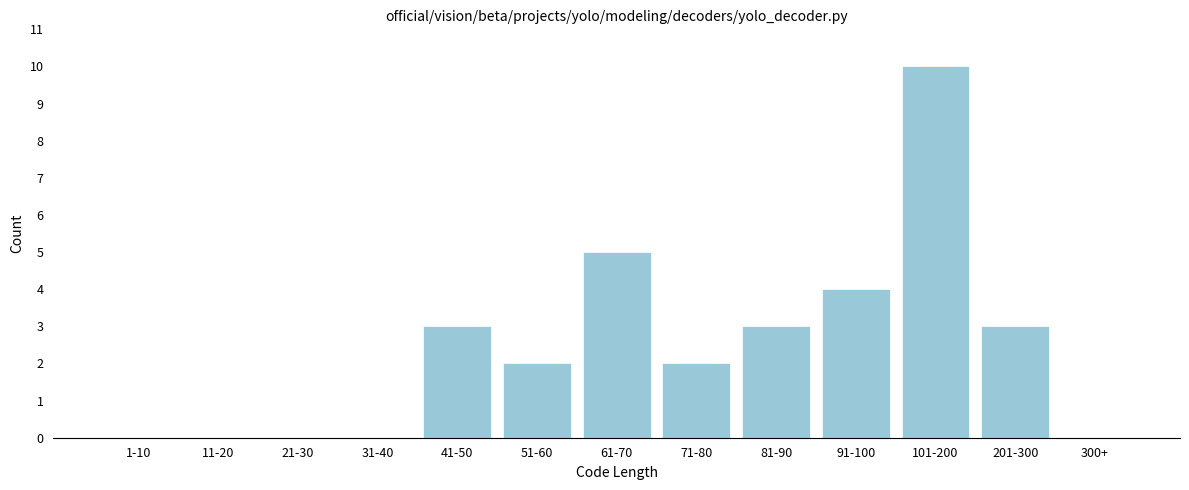

Reading left to right, what are all the values shown in this chart?

1-10=0	11-20=0	21-30=0	31-40=0	41-50=3	51-60=2	61-70=5	71-80=2	81-90=3	91-100=4	101-200=10	201-300=3	300+=0